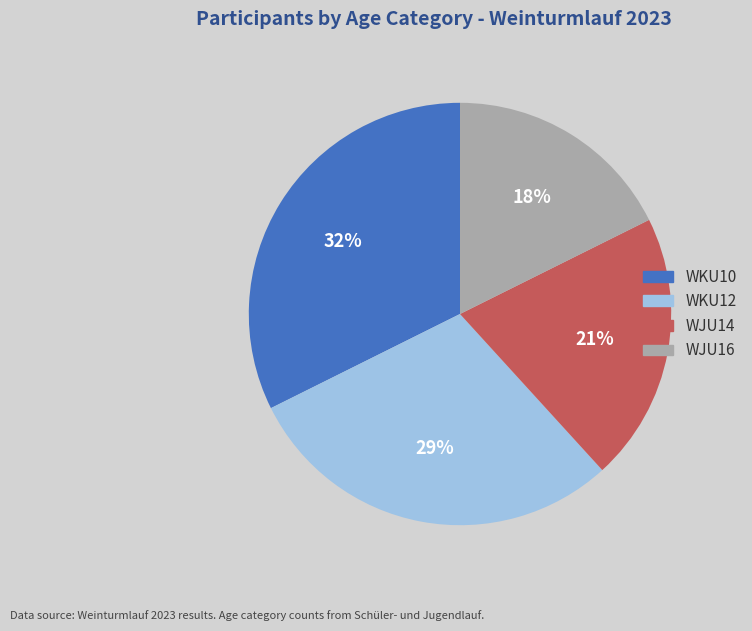

Is the sum of WJU14 and WKU10 greater than half?

Yes